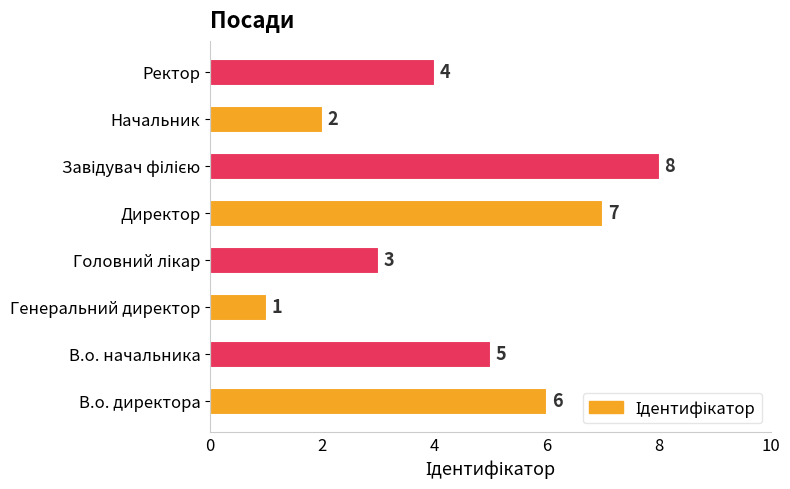

Count the number of data series in this chart.

1